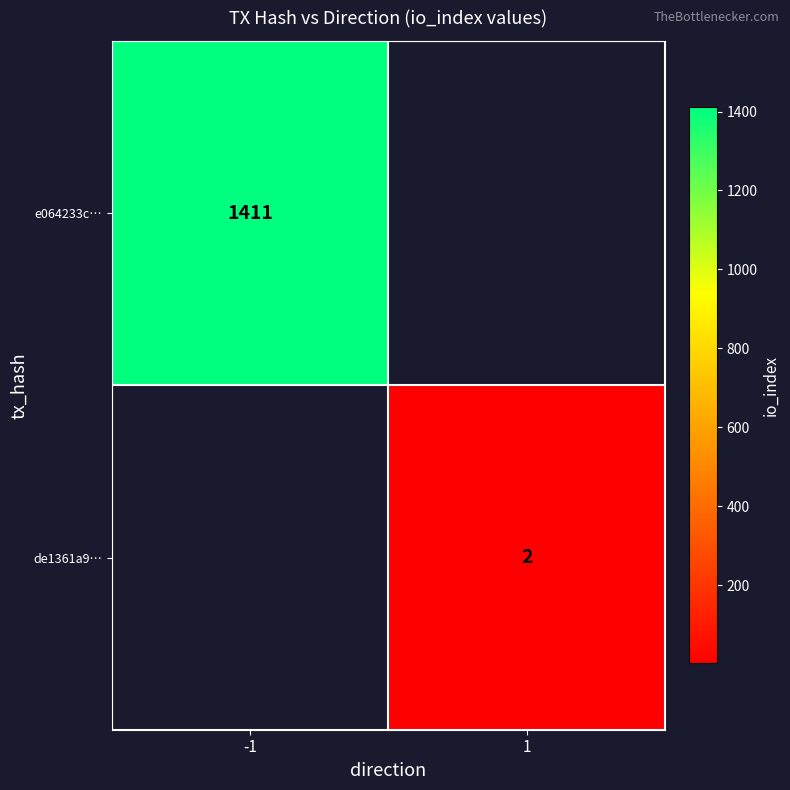

Is it true that e064233c… equals 2251 at -1?

False